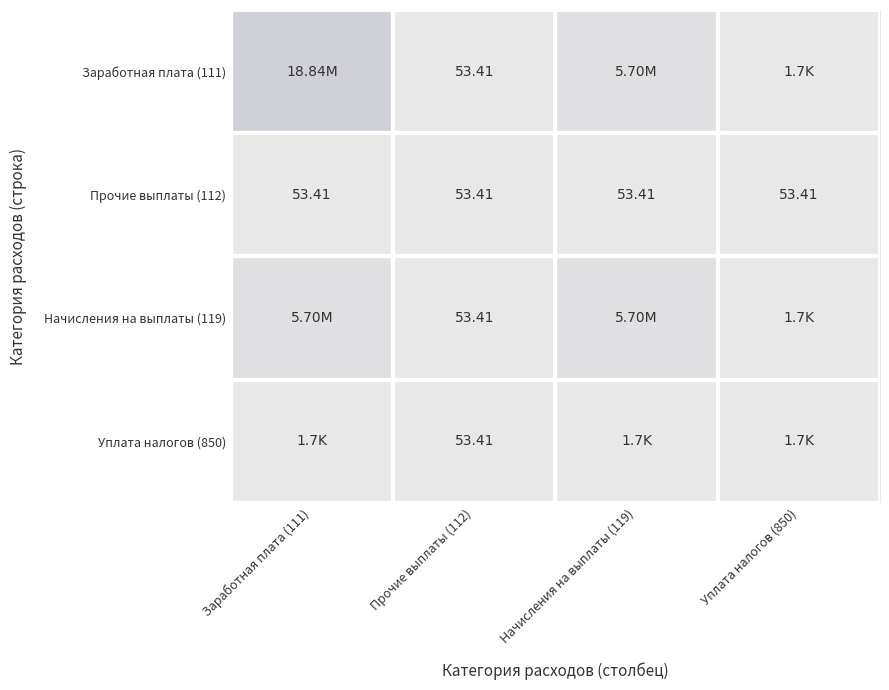

What is the lowest value of the Прочие выплаты (112) series?

53.4